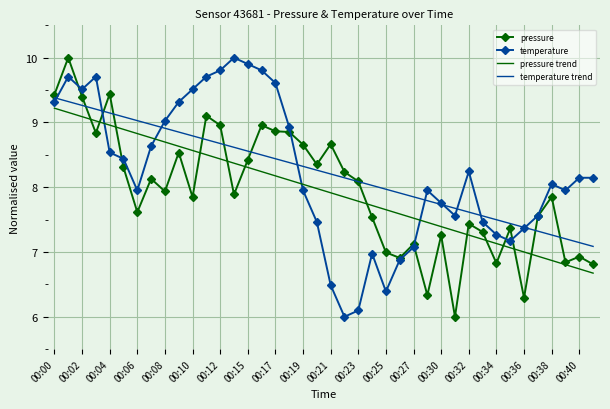

What is the maximum value shown in the chart?

10.0